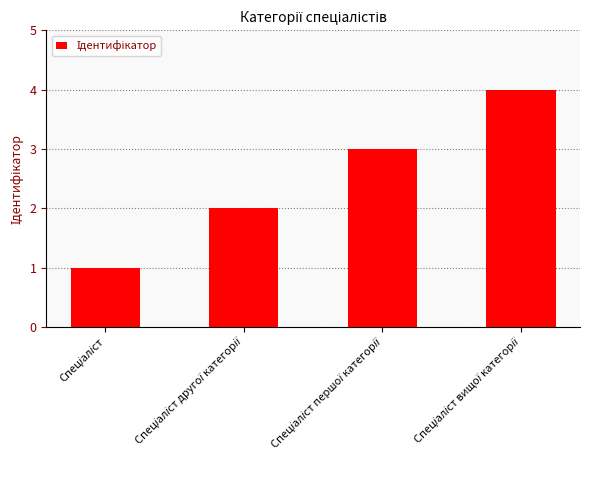

What is the sum of all values?

10